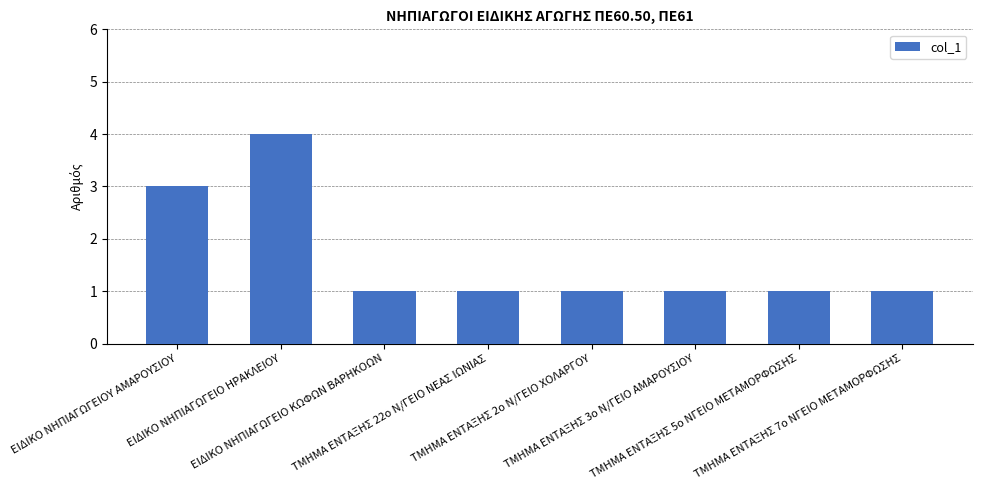

At which category does the chart reach its peak across all series?

ΕΙΔΙΚΟ ΝΗΠΙΑΓΩΓΕΙΟ ΗΡΑΚΛΕΙΟΥ